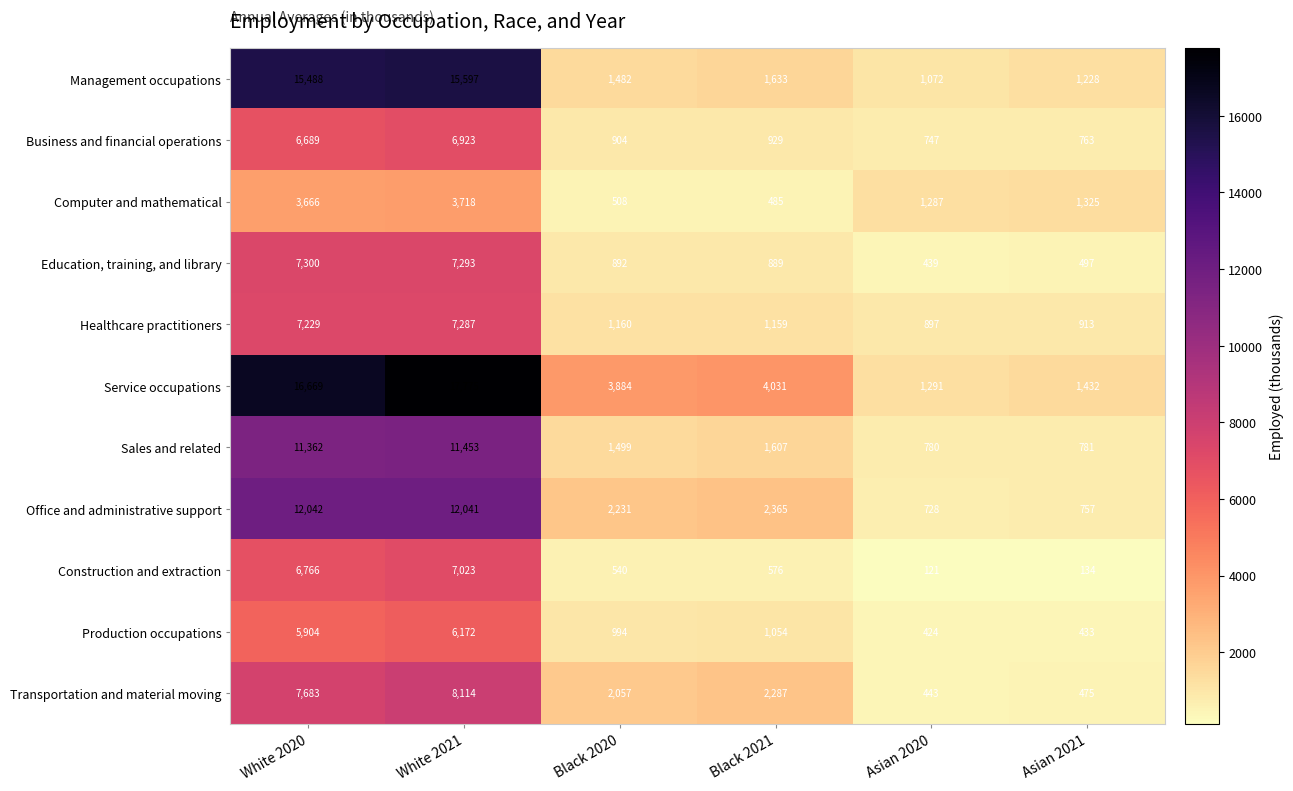

What value does the Computer and mathematical series have at Asian 2020?

1287